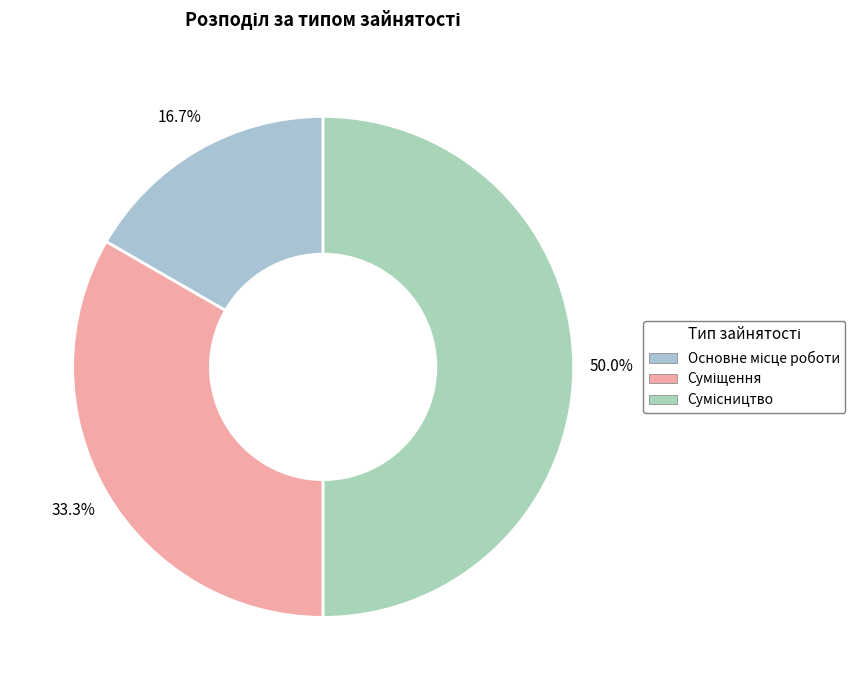

Does Основне місце роботи represent more than half of the total?

No